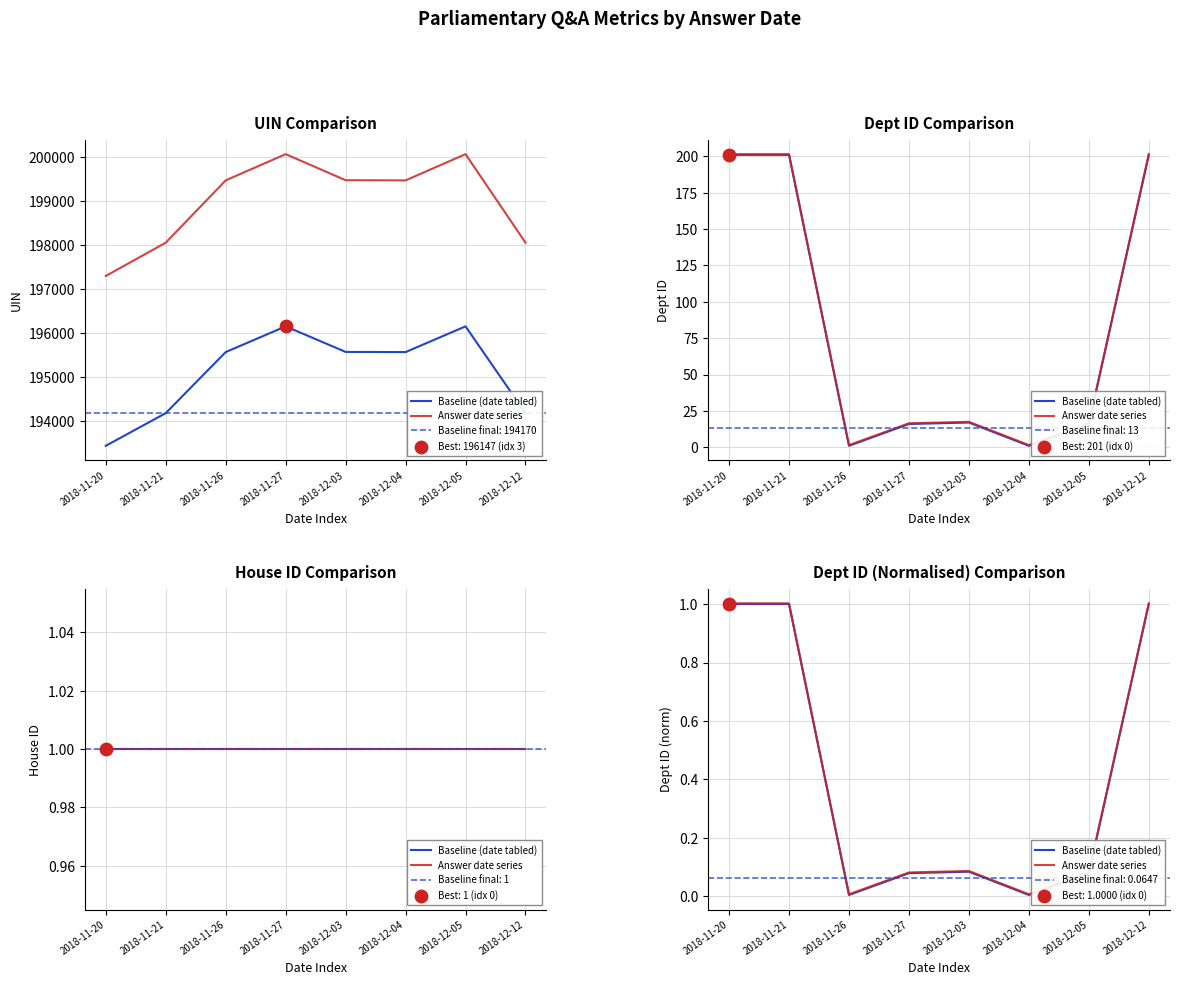

Is the value of Baseline (date tabled) at 2018-11-20 greater than the value of Answer date series at 2018-11-26?

Yes